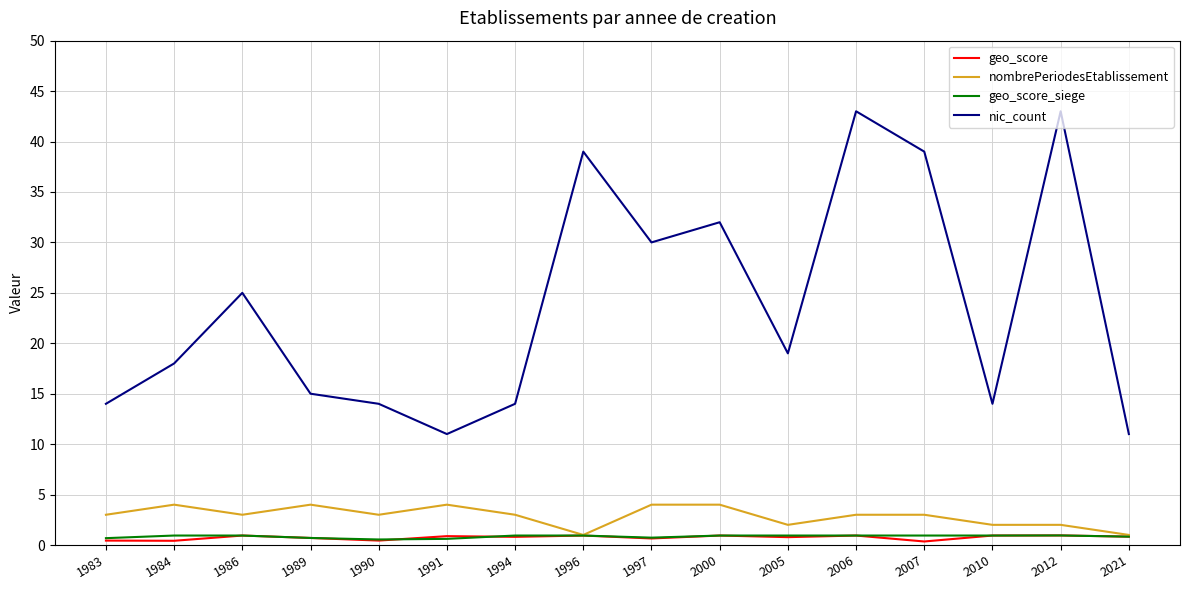

What is the greatest value displayed?

43.0